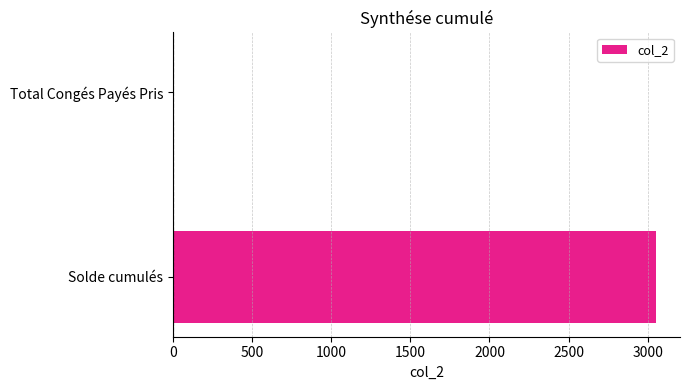

True or false: the data shows 3052.2 at Solde cumulés.

True